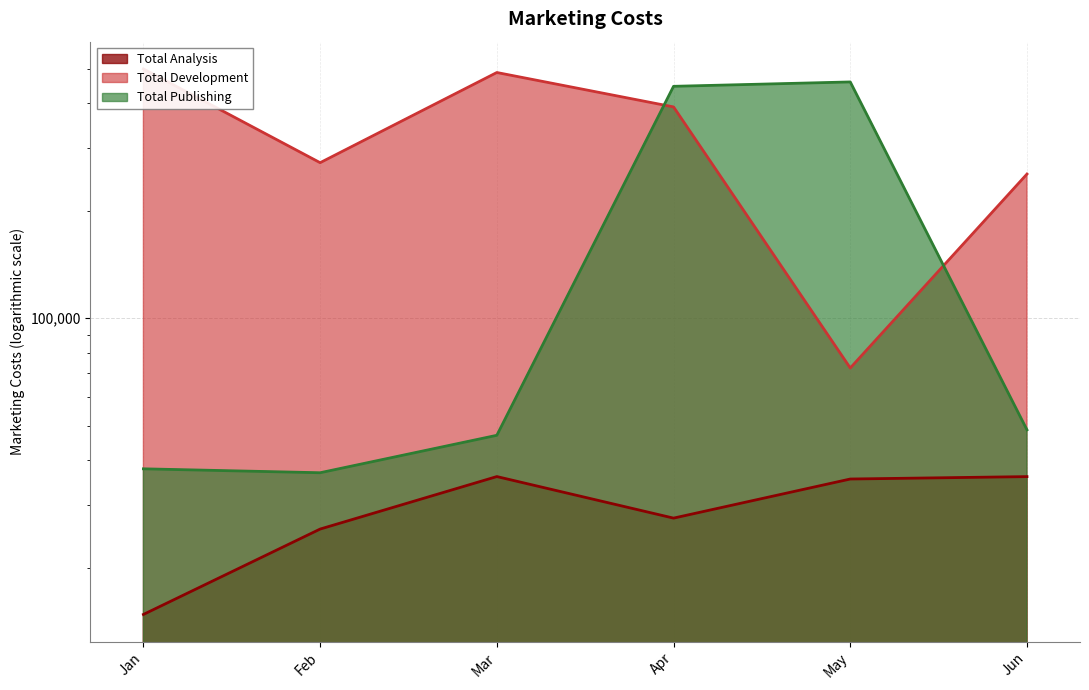

Reading right to left, list all the values displayed in this chart.

Total Analysis: 35999	35445	27545	36010	25668	14800
Total Development: 253311	72521	390533	487544	272554	498888
Total Publishing: 48665	458768	445999	46988	36909	37855